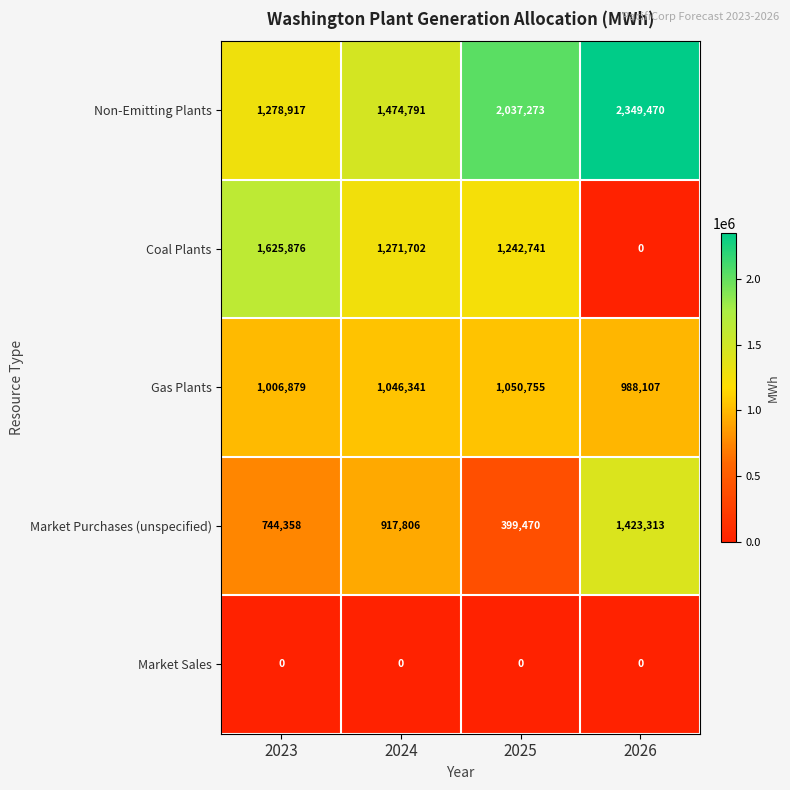

Reading left to right, list all the values displayed in this chart.

Non-Emitting Plants: 1278917	1474791	2037273	2349470
Coal Plants: 1625876	1271702	1242741	0
Gas Plants: 1006879	1046341	1050755	988107
Market Purchases (unspecified): 744358	917806	399470	1423313
Market Sales: 0	0	0	0